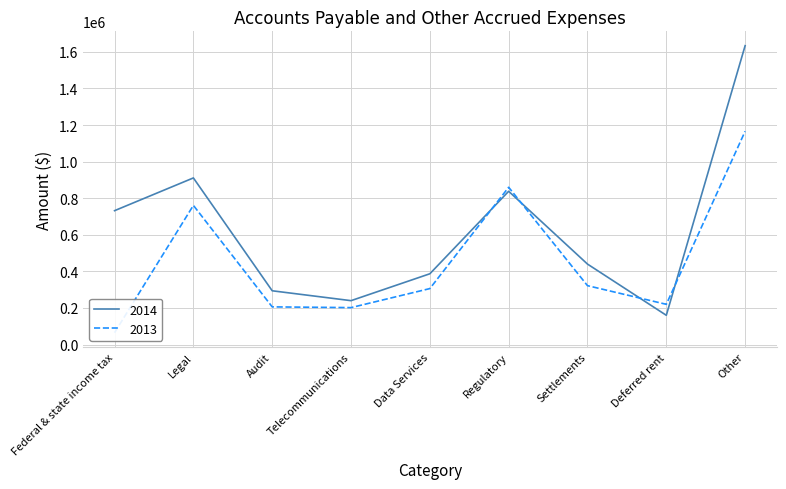

At Legal, list the series in order from smallest to largest.

2013, 2014